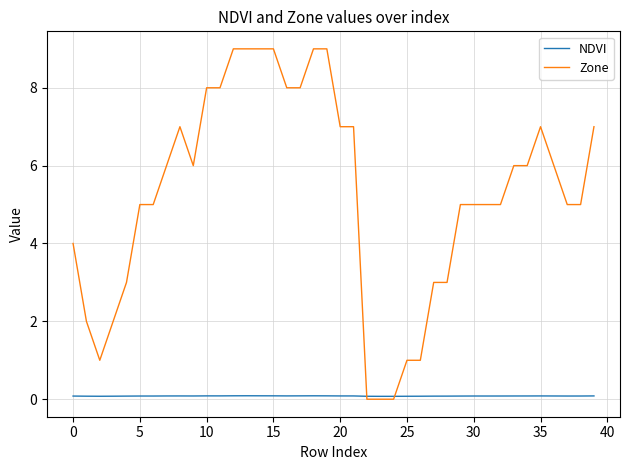

Rank the series by their average value, from highest to lowest.

Zone, NDVI